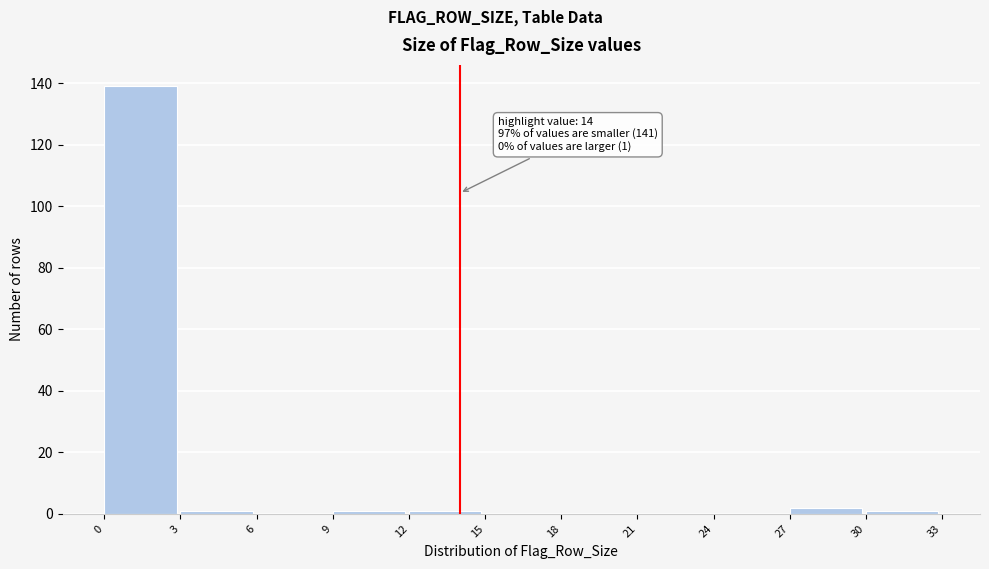

Which range on the x-axis has the tallest bar?

0 to 3